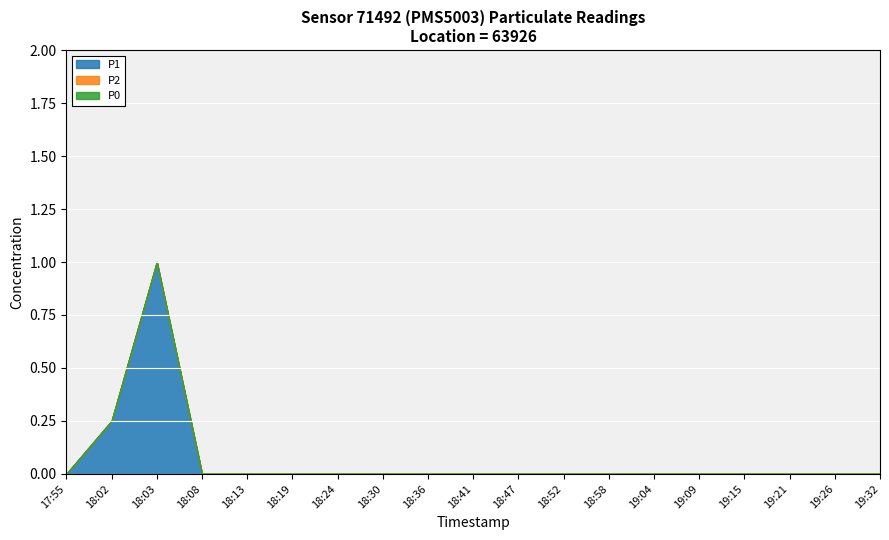

Which category has the highest value across all series?

18:03